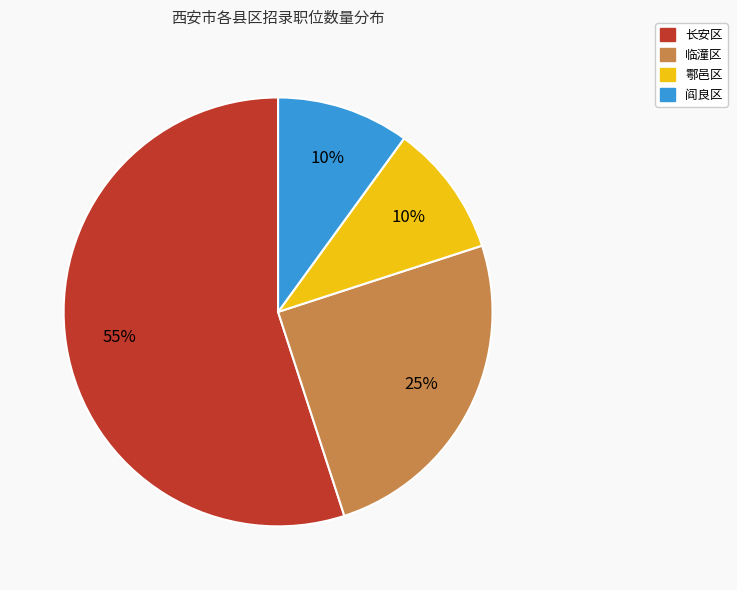

Does 临潼区 account for over 50% of the chart?

No